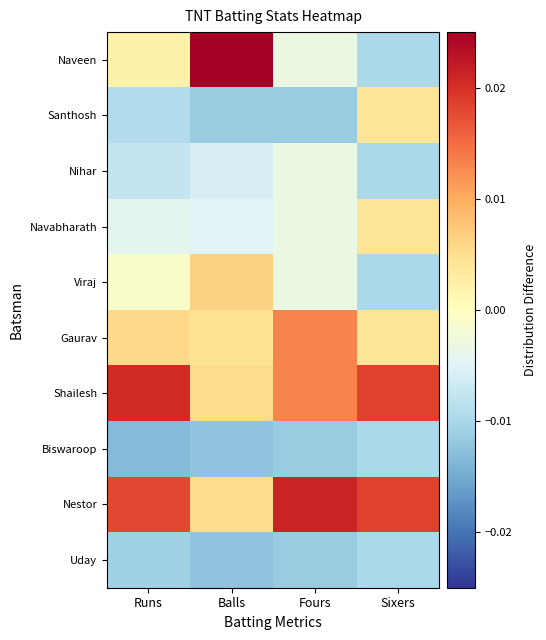

At which category is the sum across all series the highest?

Sixers